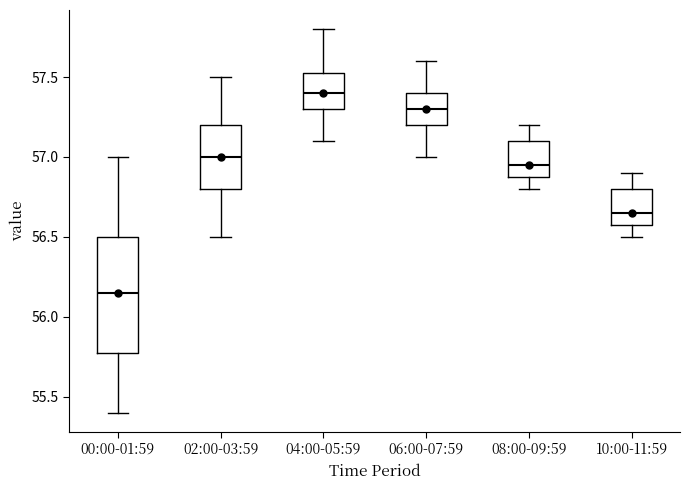

Which box's median line is the lowest?

00:00-01:59